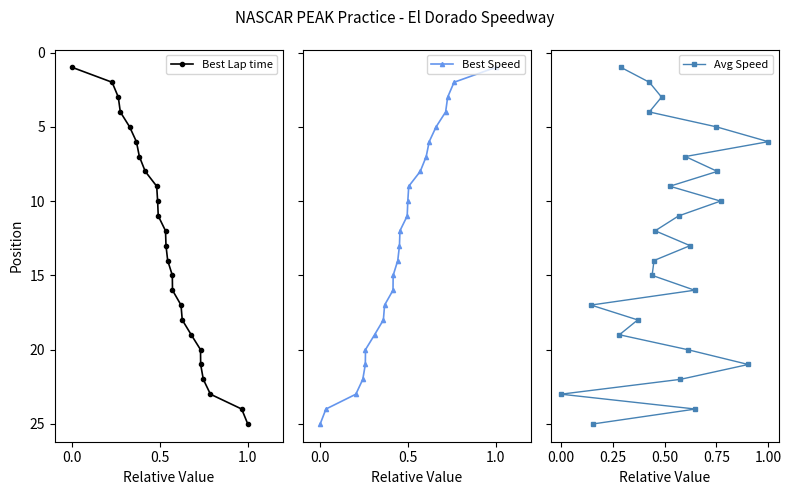

Which category has the highest value in the Best Lap time series?

1.0